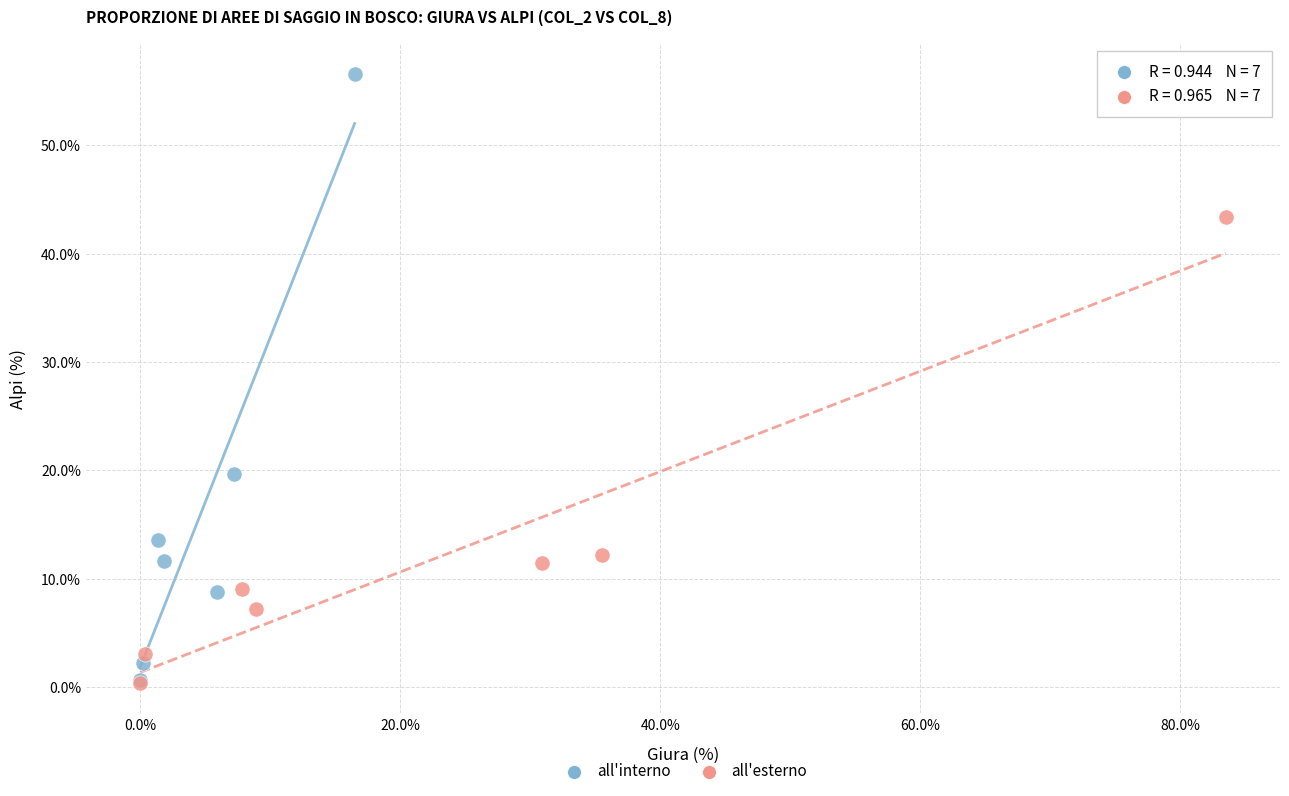

What are all the series names shown in the legend?

all'interno, all'esterno